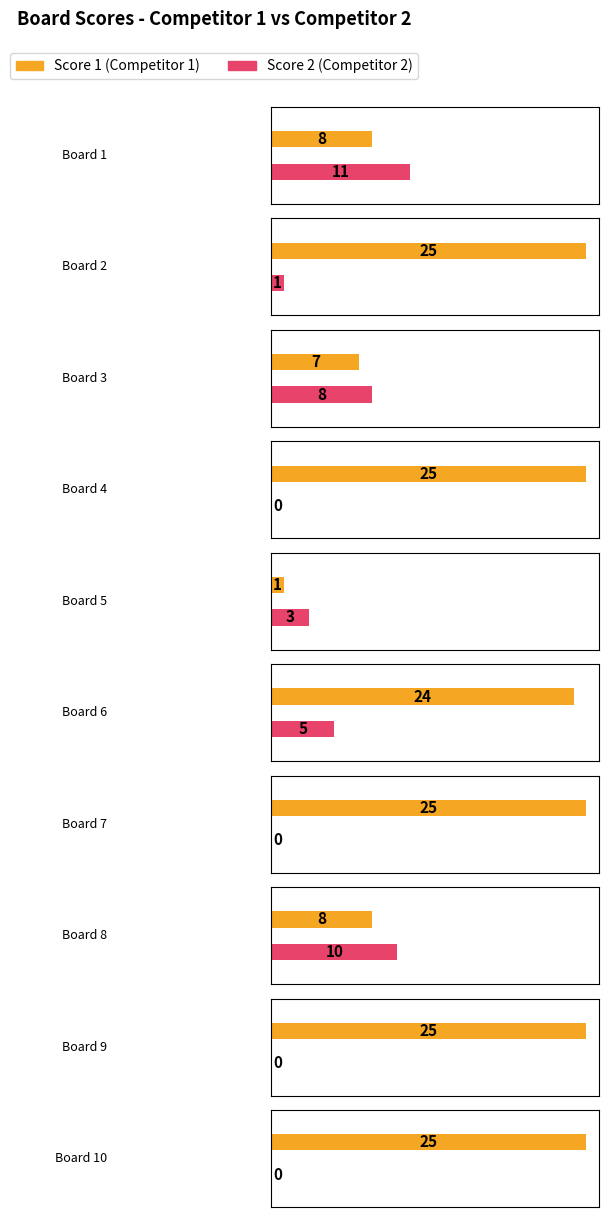

Between Board 6 and Board 4, which is larger?

Board 4